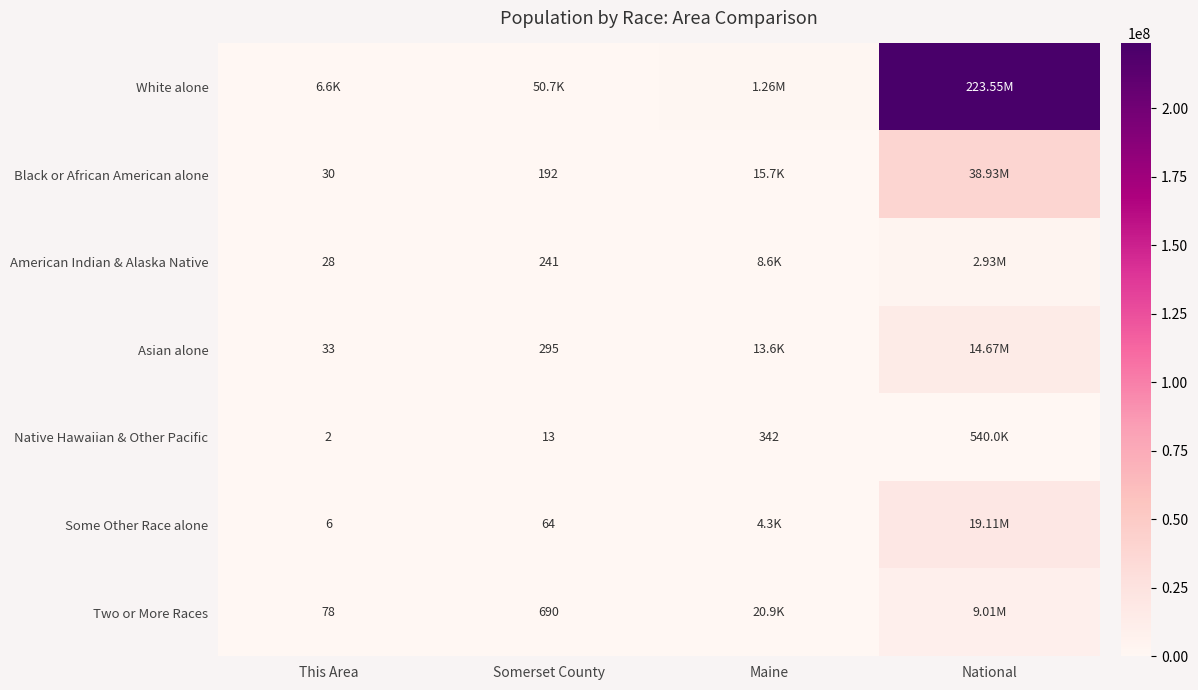

List the labels in order of White alone value, largest first.

National, Maine, Somerset County, This Area